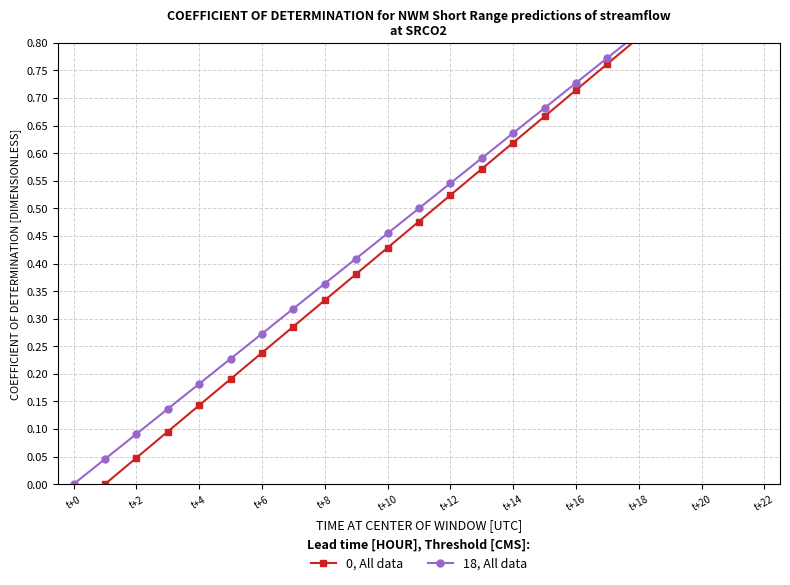

What is the value of the 0, All data point at the 10th from the left?

0.4